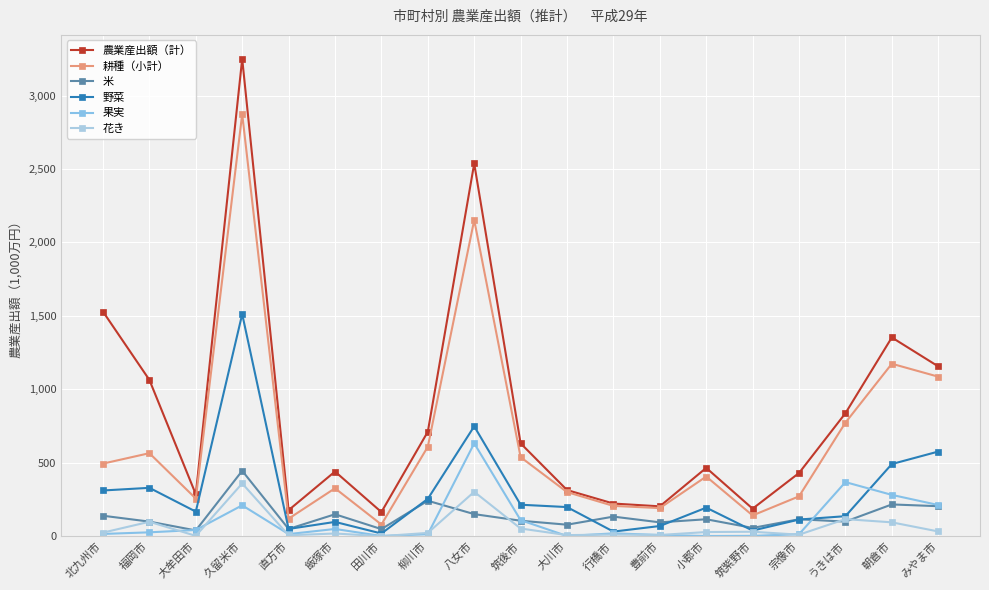

Rank the series by their maximum value, from lowest to highest.

花き, 米, 果実, 野菜, 耕種（小計）, 農業産出額（計）